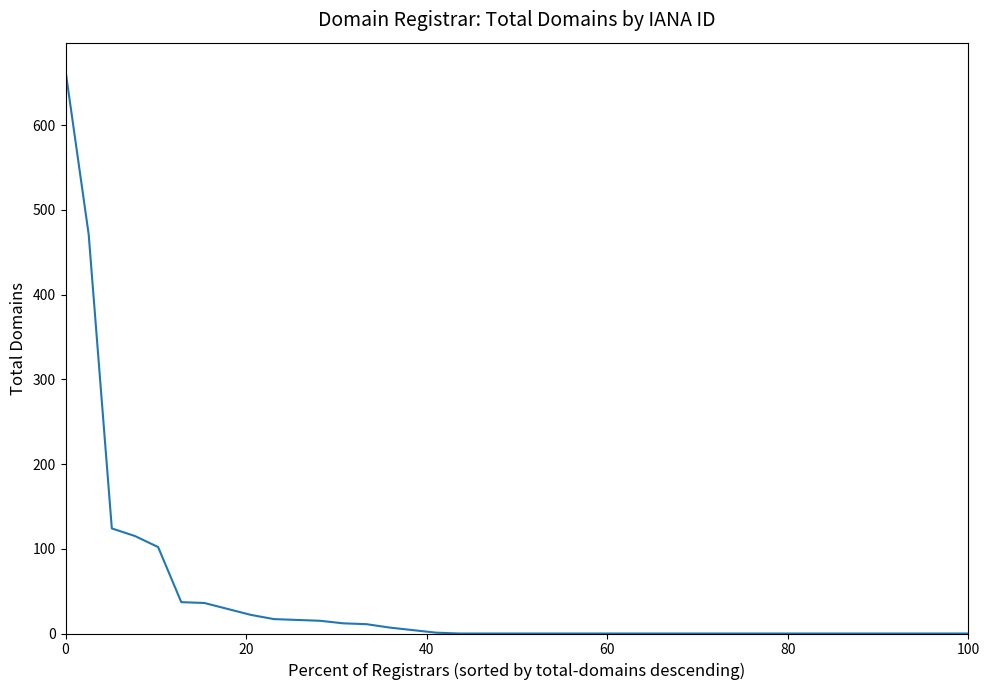

What is the difference between the maximum and minimum values?

664